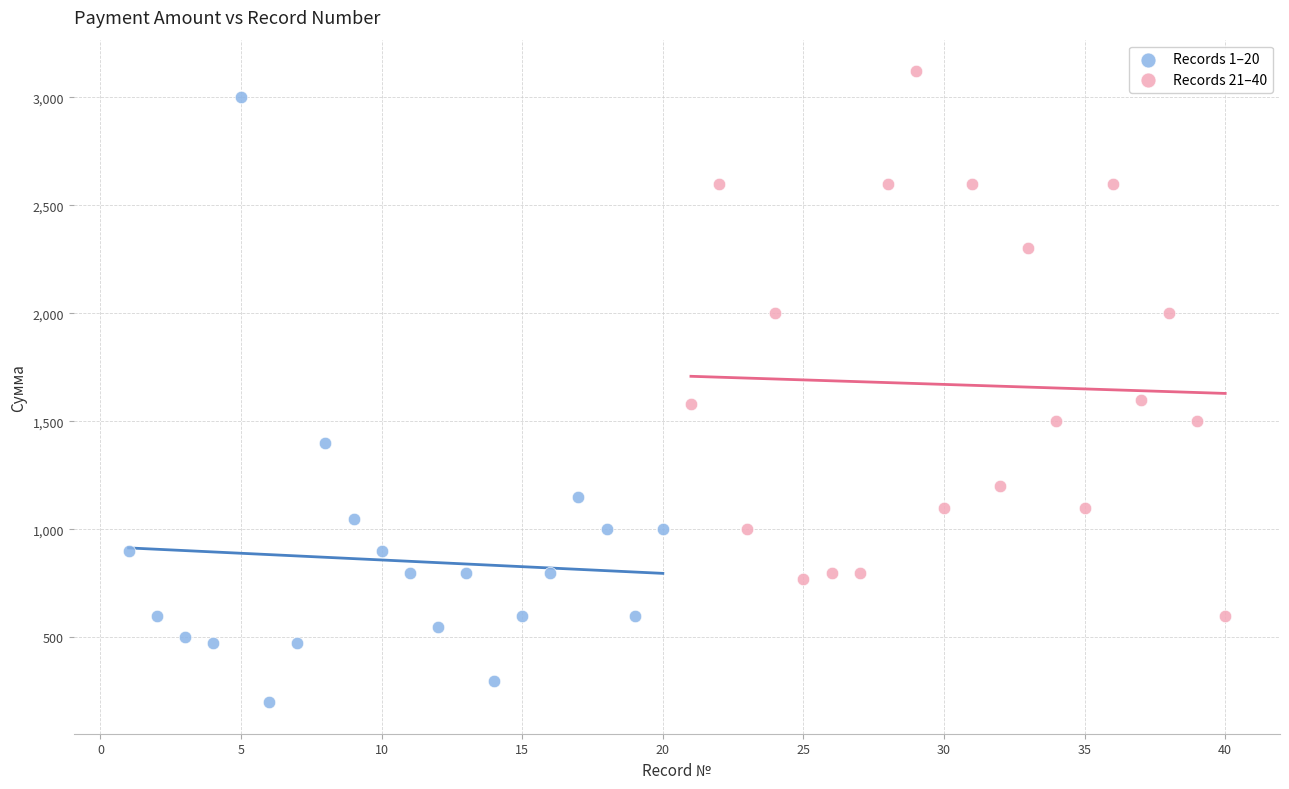

Which series reaches the minimum Y coordinate?

Records 1–20